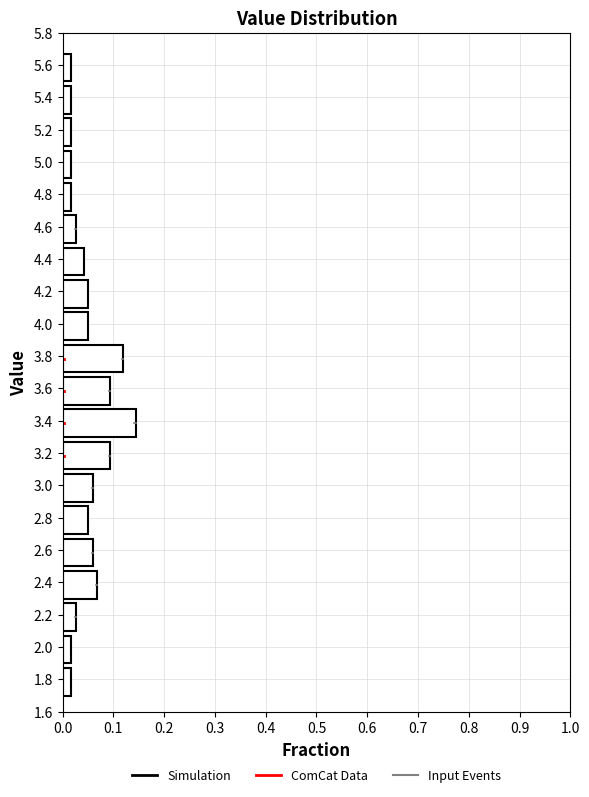

Reading bottom to top, transcribe this chart: for each bar, give the range it covers on the y-axis and its length. The values are not printed on the chart, so give them approximately, as read against the axis.

1.7 to 1.9: 0.02
1.9 to 2.1: 0.02
2.1 to 2.3: 0.03
2.3 to 2.5: 0.07
2.5 to 2.7: 0.06
2.7 to 2.9: 0.05
2.9 to 3.1: 0.06
3.1 to 3.3: 0.09
3.3 to 3.5: 0.14
3.5 to 3.7: 0.09
3.7 to 3.9: 0.12
3.9 to 4.1: 0.05
4.1 to 4.3: 0.05
4.3 to 4.5: 0.04
4.5 to 4.7: 0.03
4.7 to 4.9: 0.02
4.9 to 5.1: 0.02
5.1 to 5.3: 0.02
5.3 to 5.5: 0.02
5.5 to 5.7: 0.02